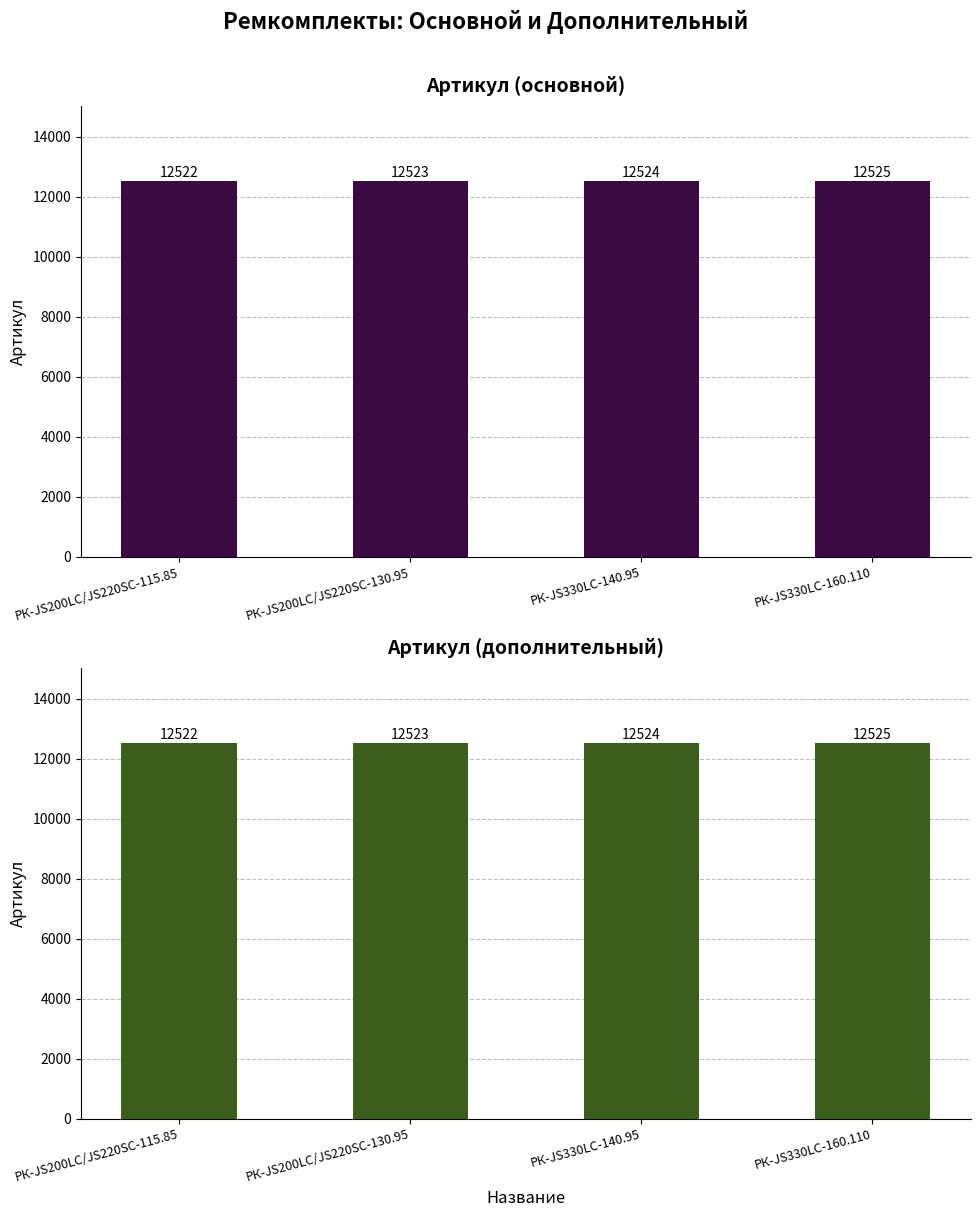

What value does the data have at РК-JS200LC/JS220SC-130.95?

12523